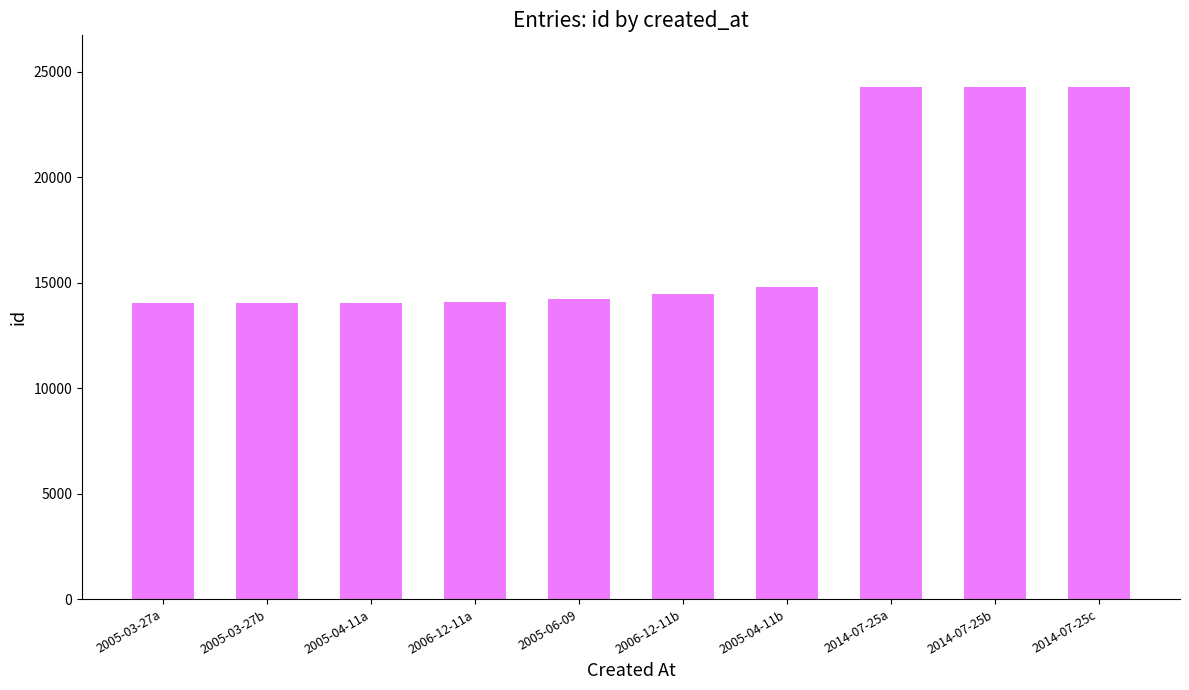

How many bars are there in total?

10